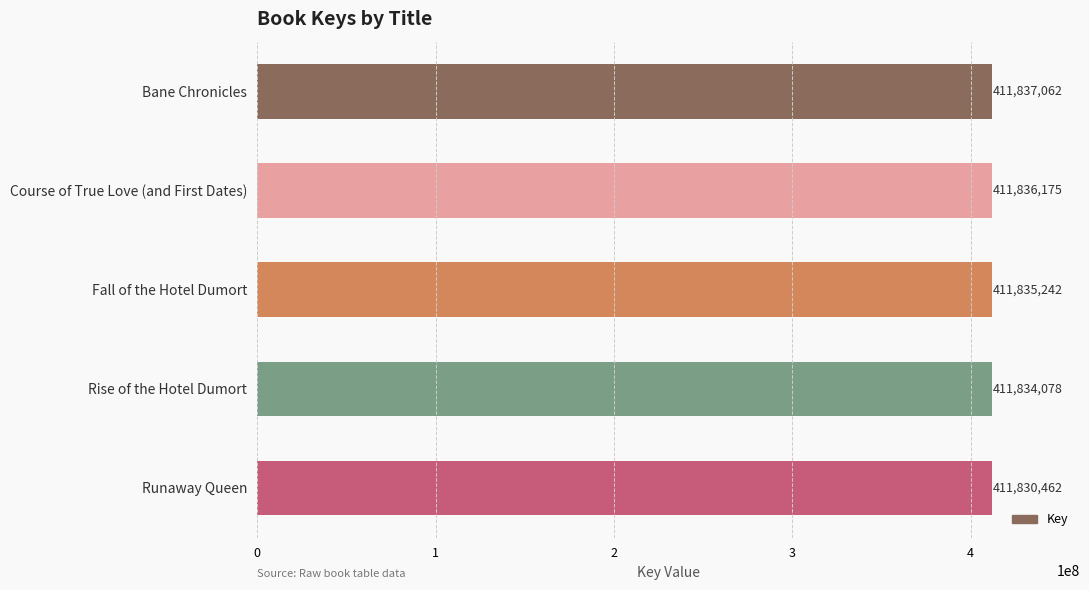

Reading top to bottom, transcribe all the data shown in this chart.

Bane Chronicles=411837062	Course of True Love (and First Dates)=411836175	Fall of the Hotel Dumort=411835242	Rise of the Hotel Dumort=411834078	Runaway Queen=411830462